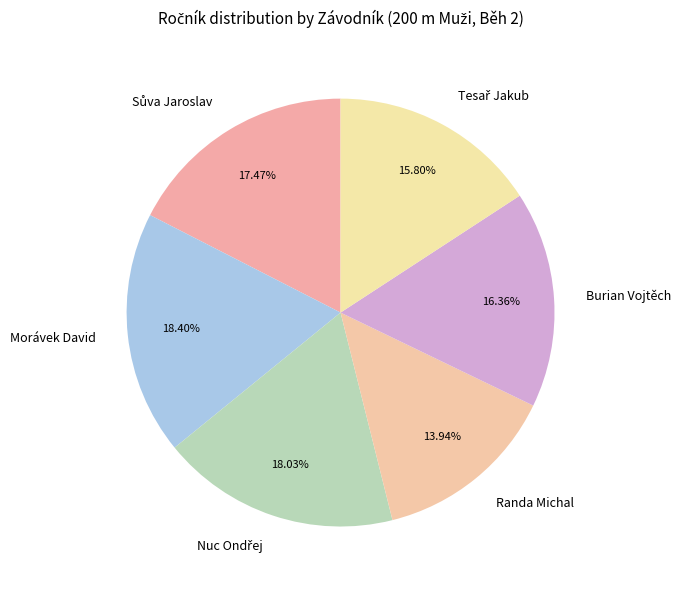

Approximately how many times larger is the value at Burian Vojtěch compared to Morávek David?

0.9